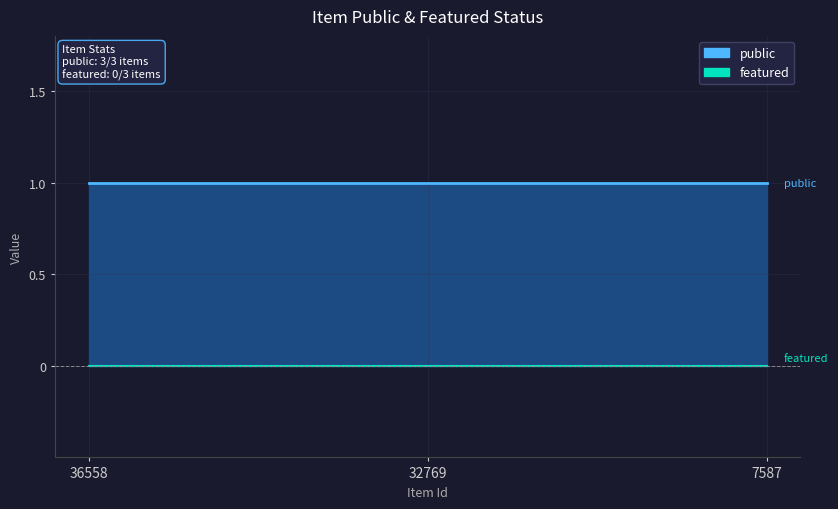

Reading left to right, what are all the values shown in this chart?

public: 36558=1	32769=1	7587=1
featured: 36558=0	32769=0	7587=0